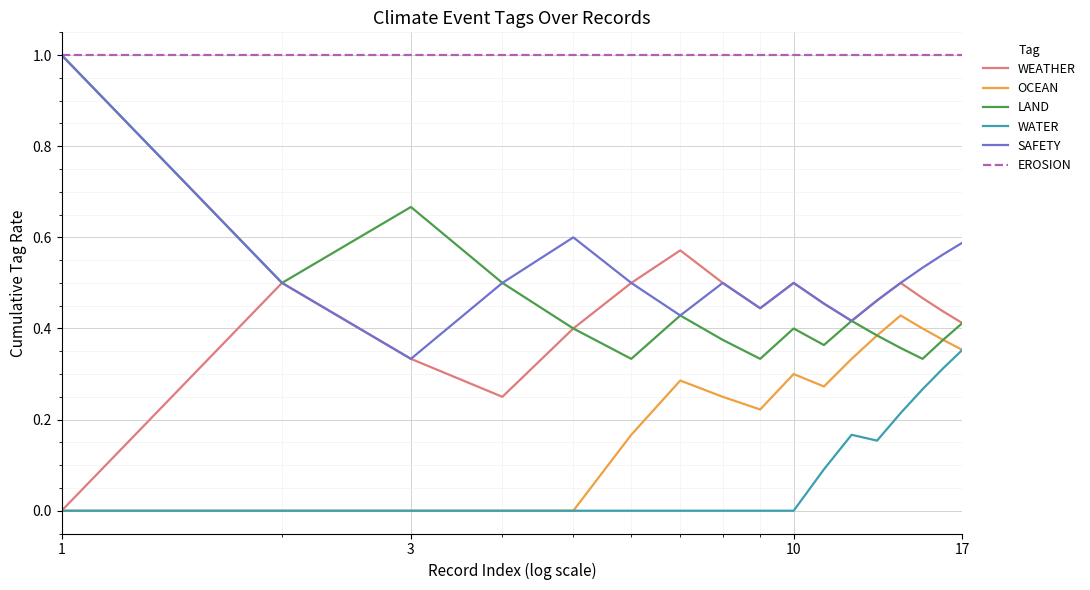

What is the greatest value displayed?

1.0